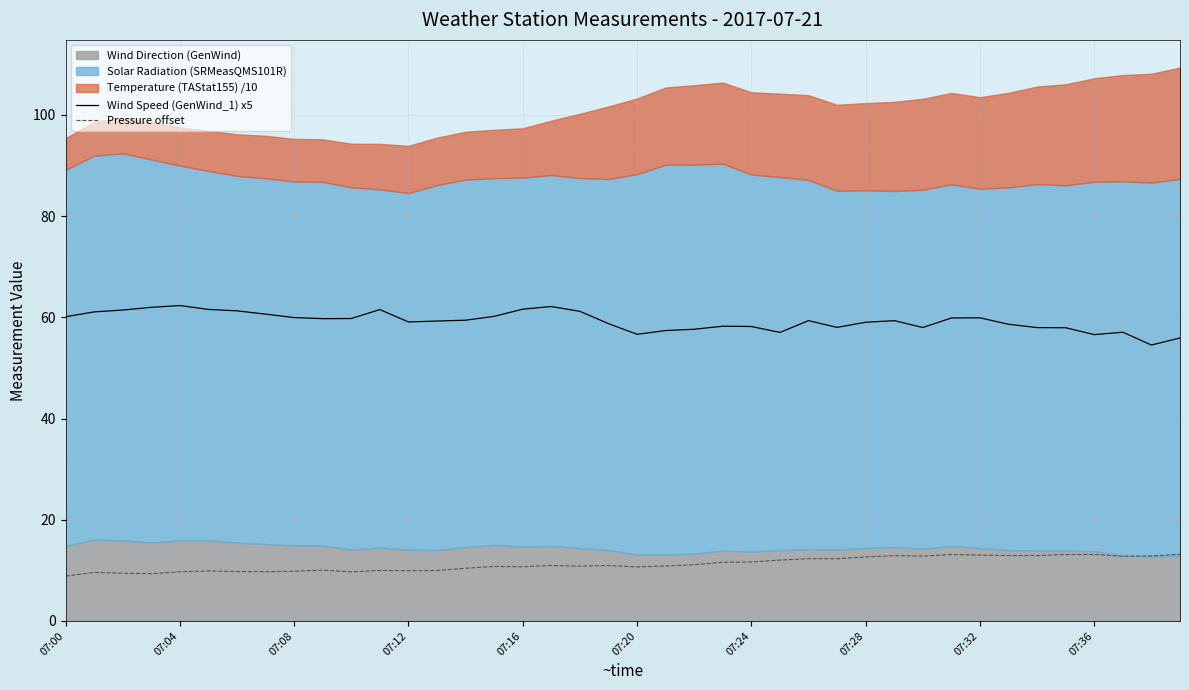

What is the minimum value for Wind Speed (GenWind_1) x5?

54.5